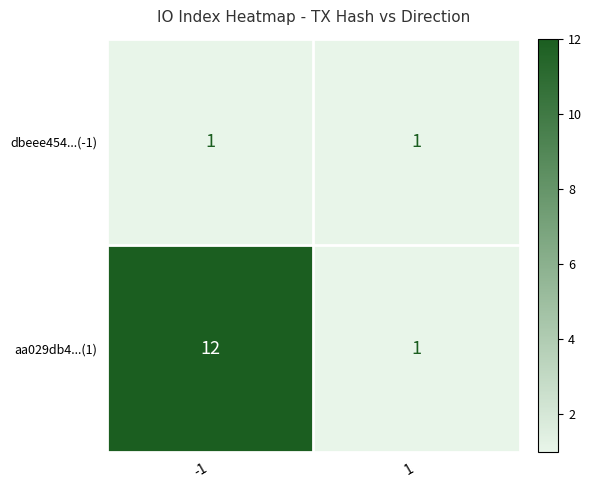

Rank the series by their maximum value, from highest to lowest.

aa029db4...(1), dbeee454...(-1)